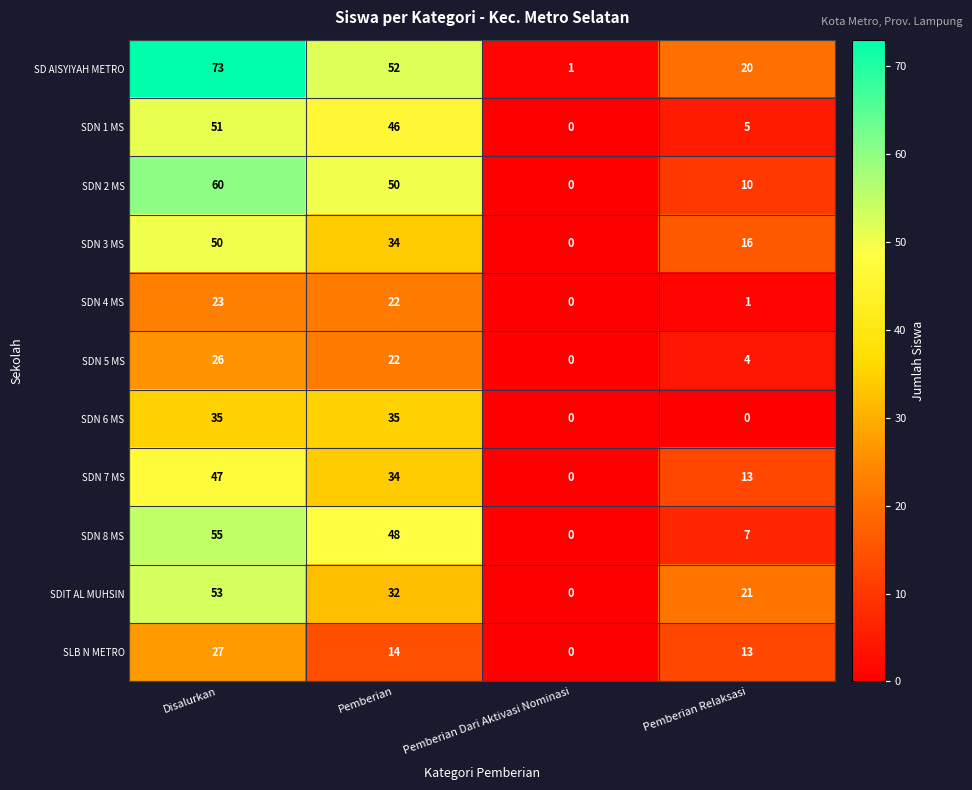

What is the difference between the SDN 4 MS values at Disalurkan and Pemberian Relaksasi?

22